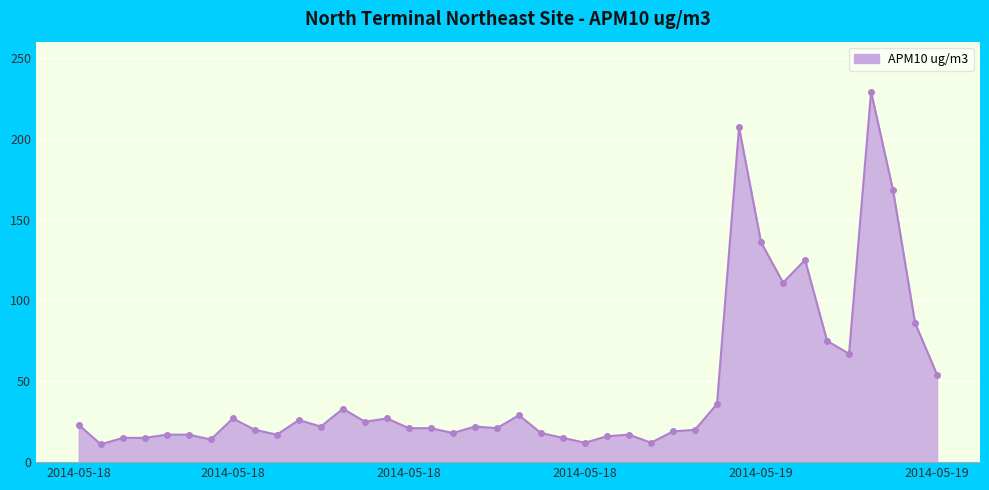

What is the average value?

47